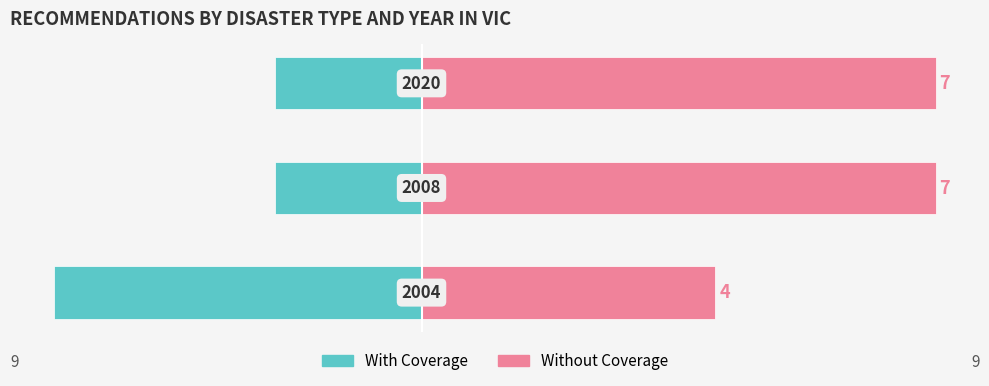

Is it true that With Coverage equals -1 at 1?

False